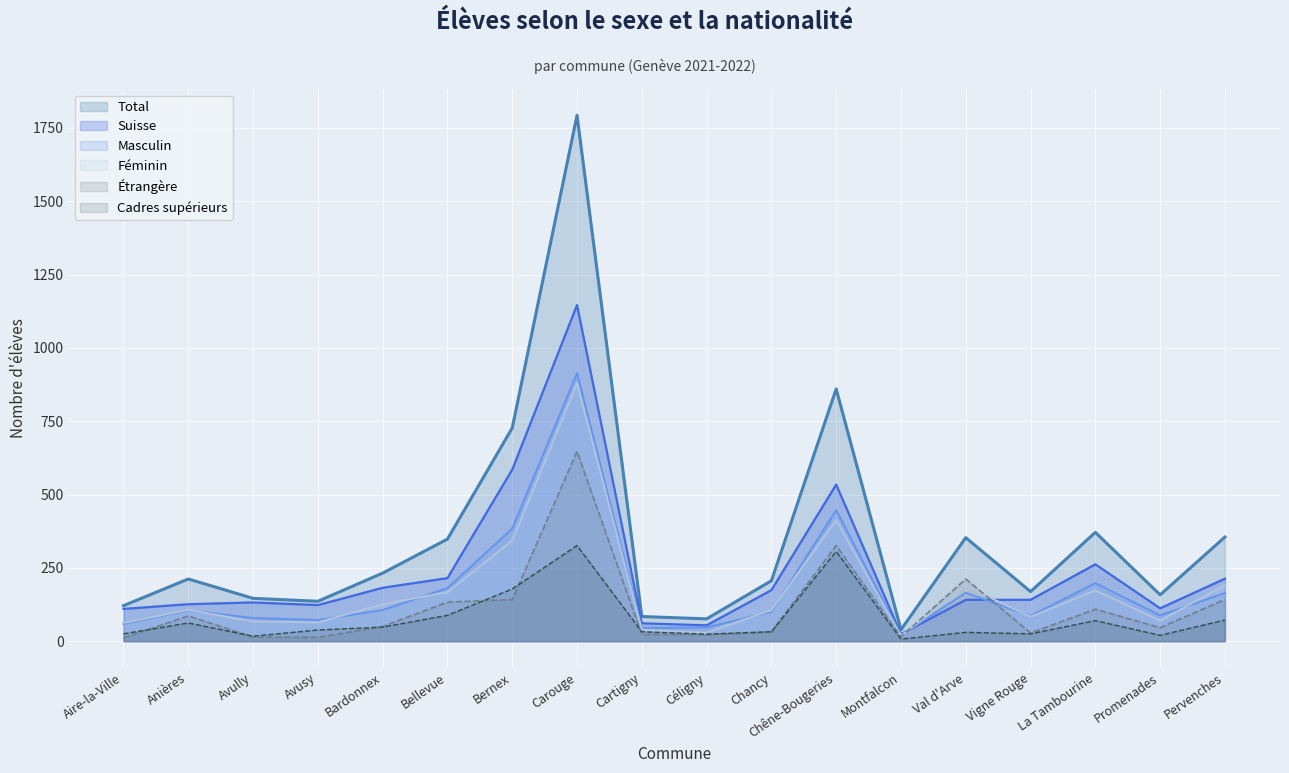

What is the smallest value displayed?

7